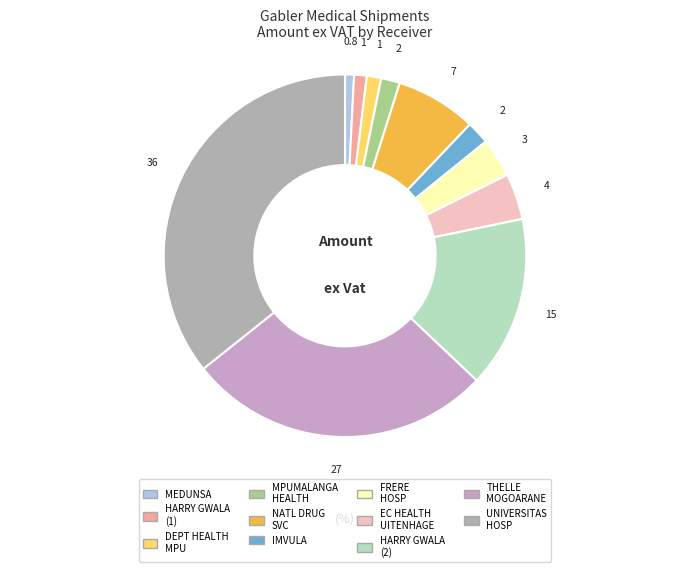

How many slices are in this pie chart?

11